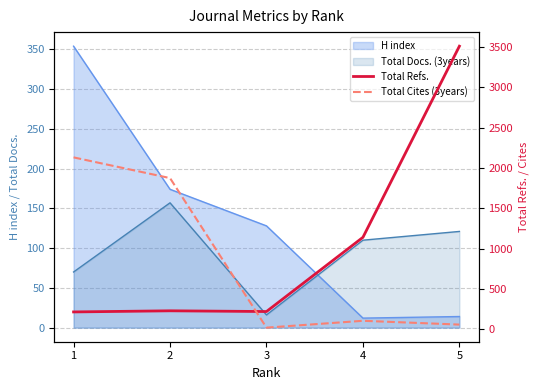

Which series ends up on top after the final intersection of Total Refs. and Total Cites (3years)?

Total Refs.